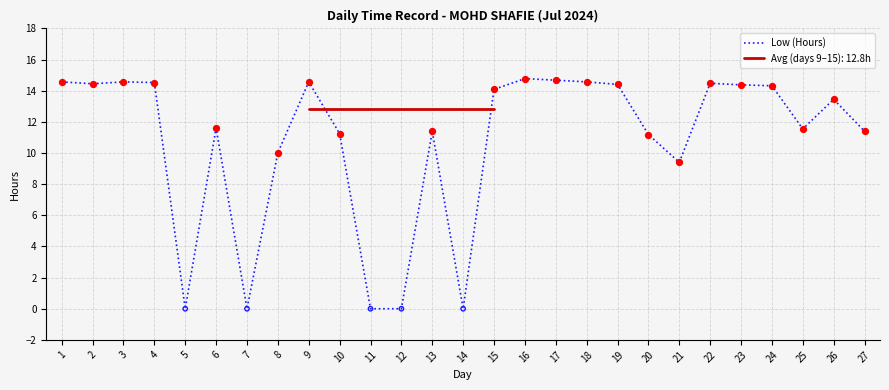

What is the ratio of the value at 1 to the value at 4?

1.0